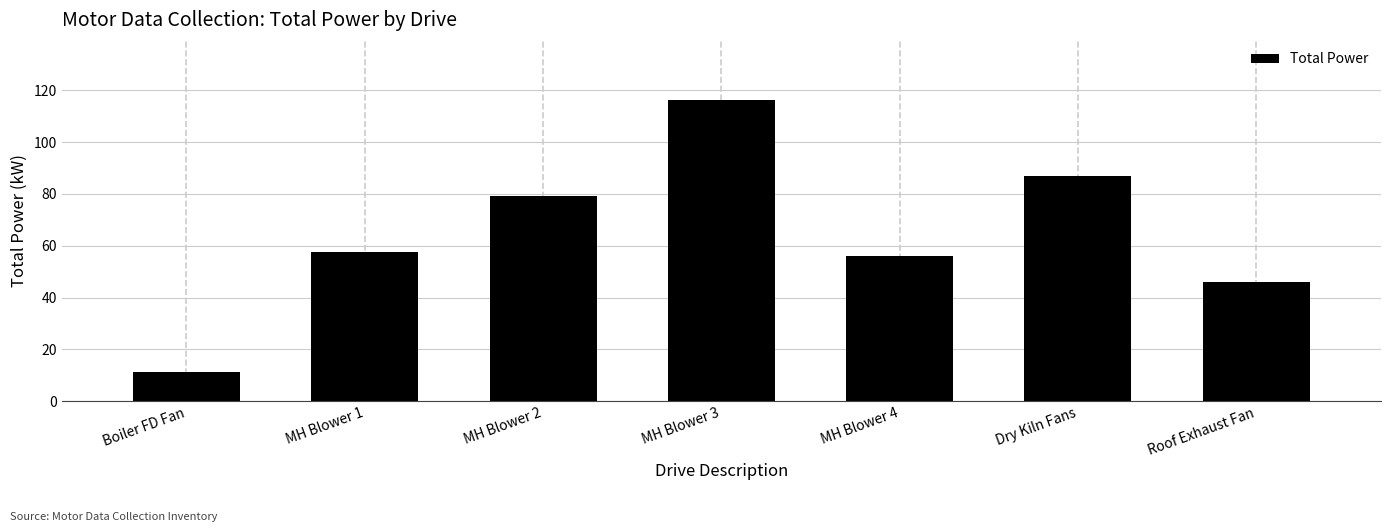

Reading left to right, what are all the values shown in this chart?

11.3	57.6	79.3	116.2	55.9	86.8	46.1